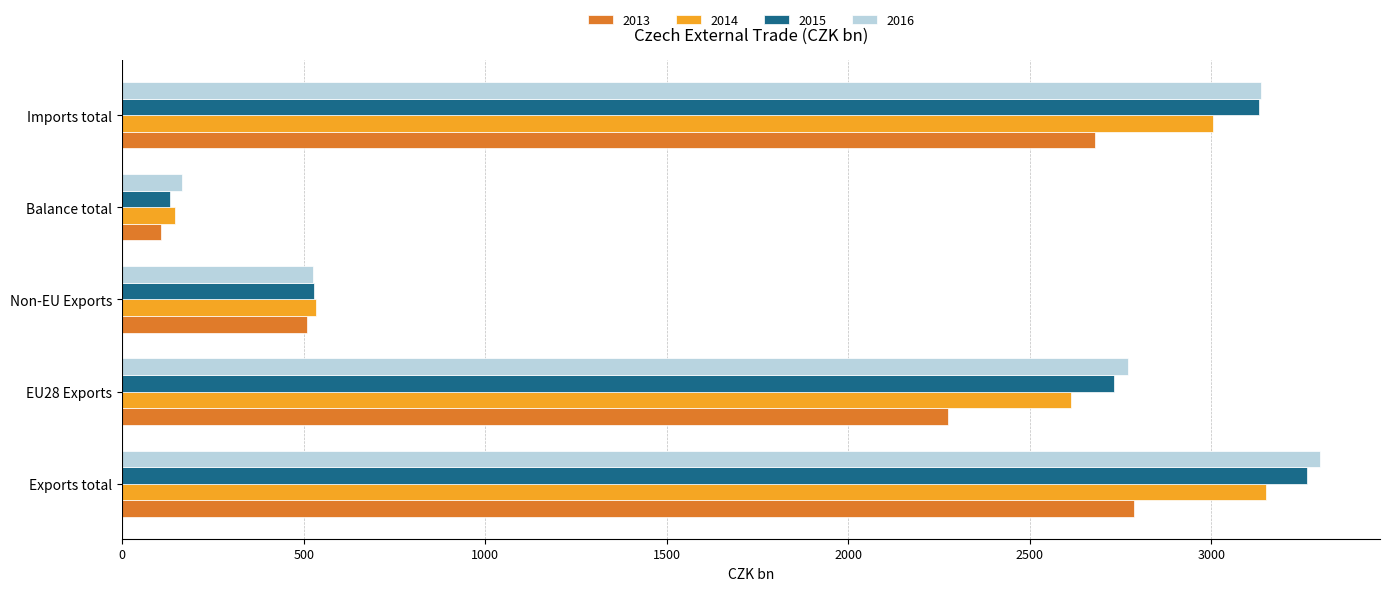

Is it true that 2015 equals 527.2 at Non-EU Exports?

True